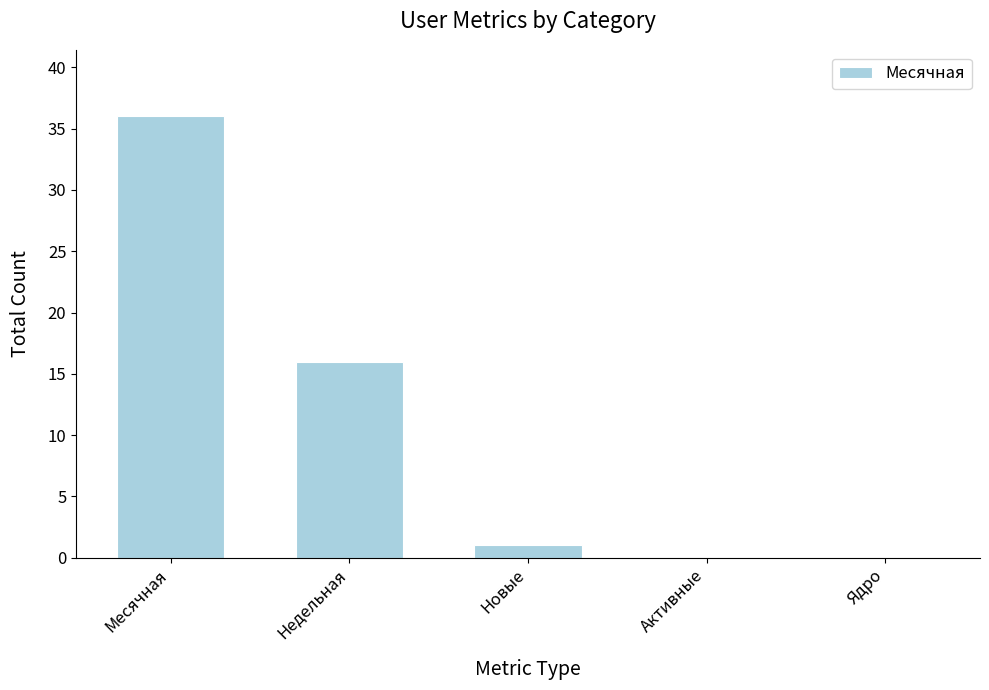

Between Новые and Активные, which is larger?

Новые